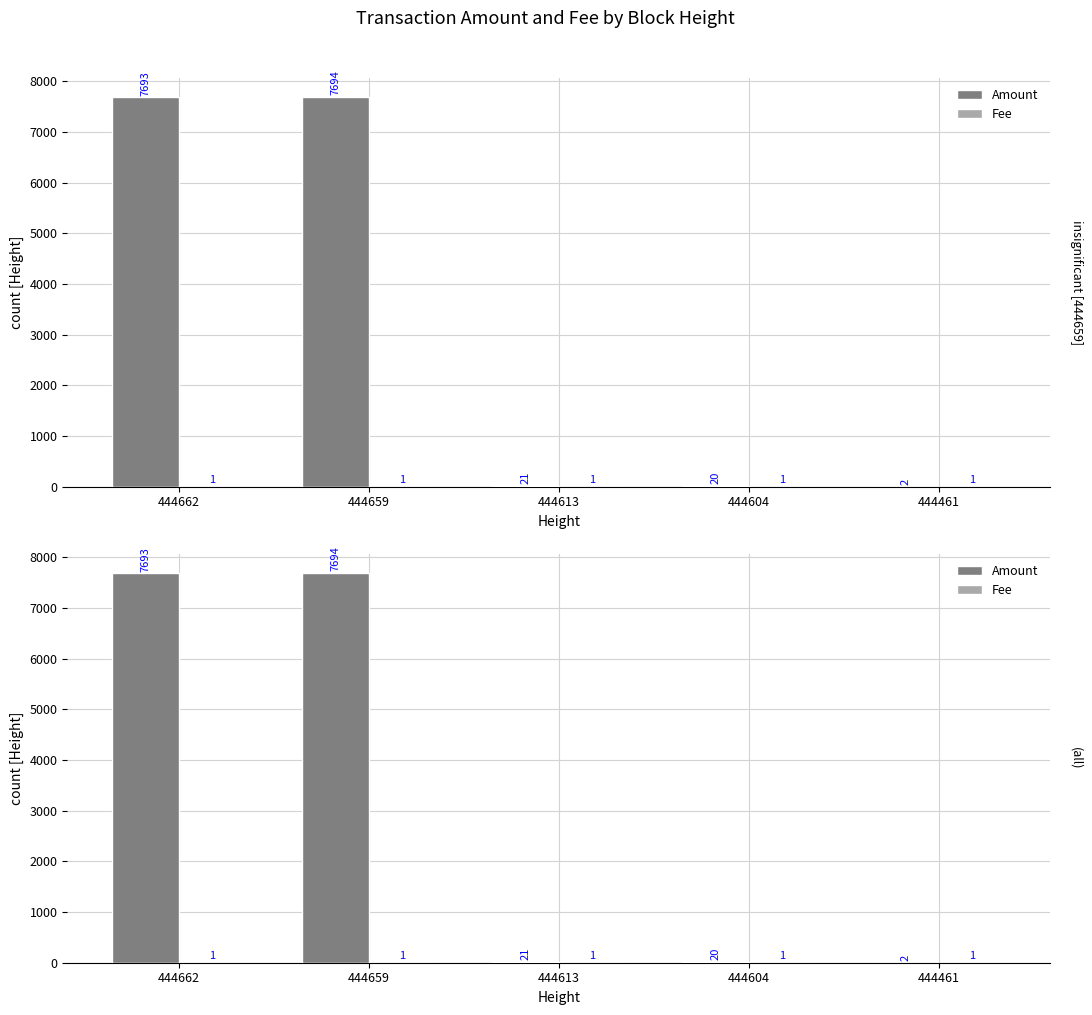

What is the total value across all series at 444662?

7694